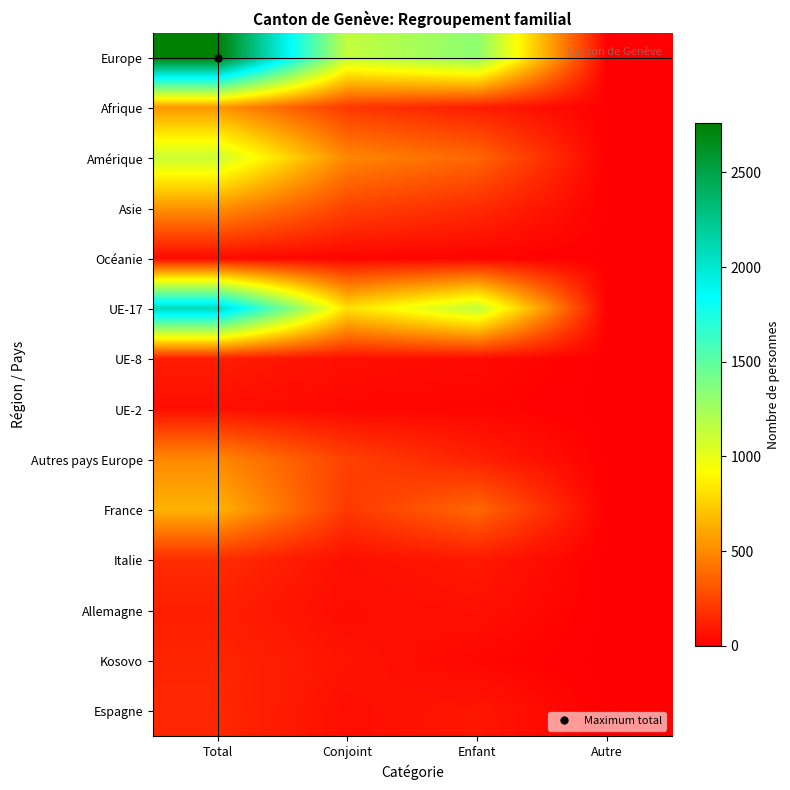

What is the difference between the highest and lowest values at Total?

2725